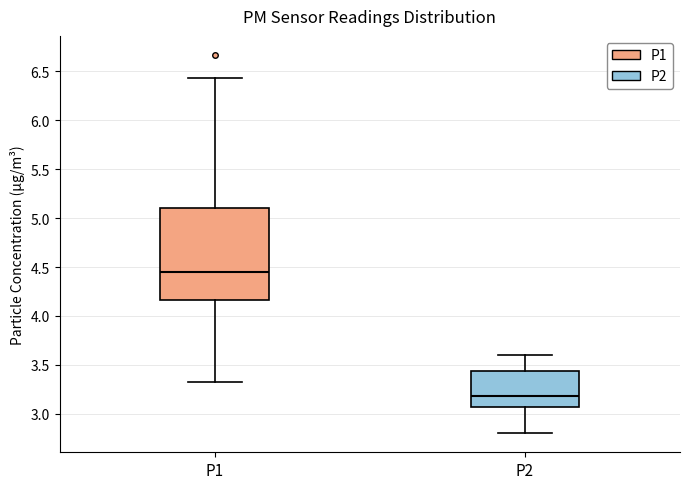

Which box's median line is the highest?

P1